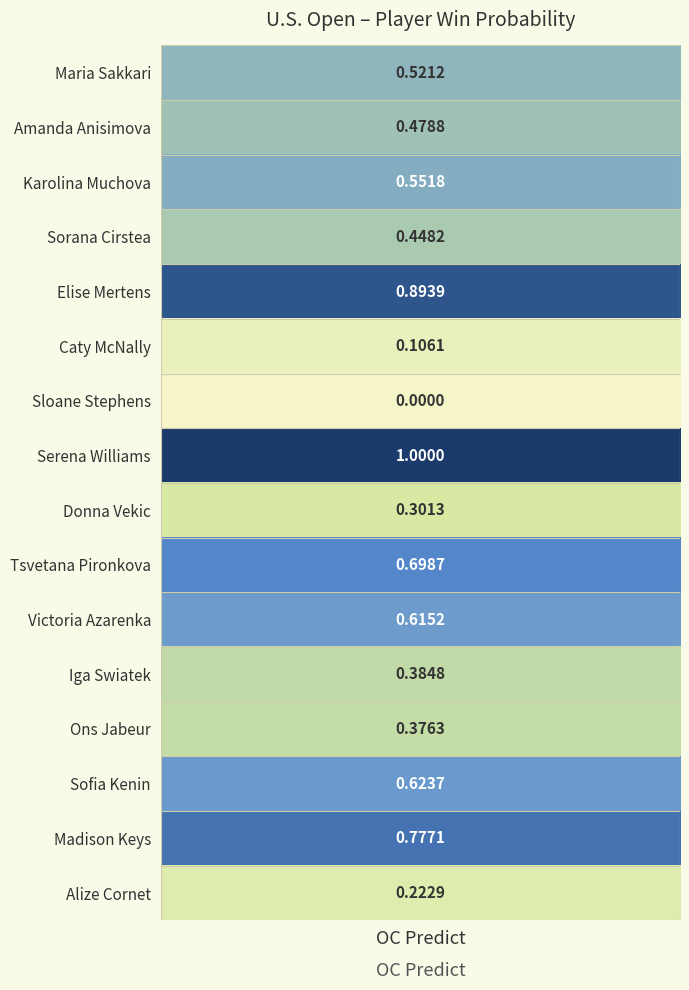

Where is Sofia Kenin nearest to the value 0?

1